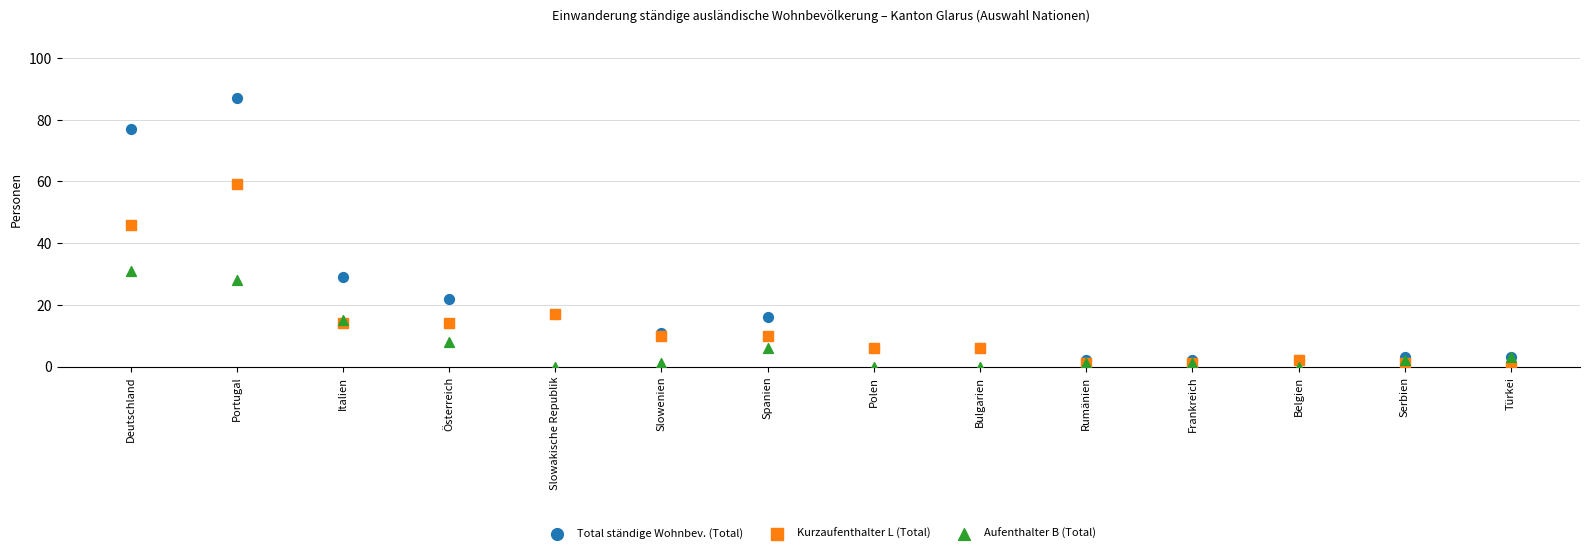

Which series has the widest spread of Y values?

Total ständige Wohnbev. (Total)